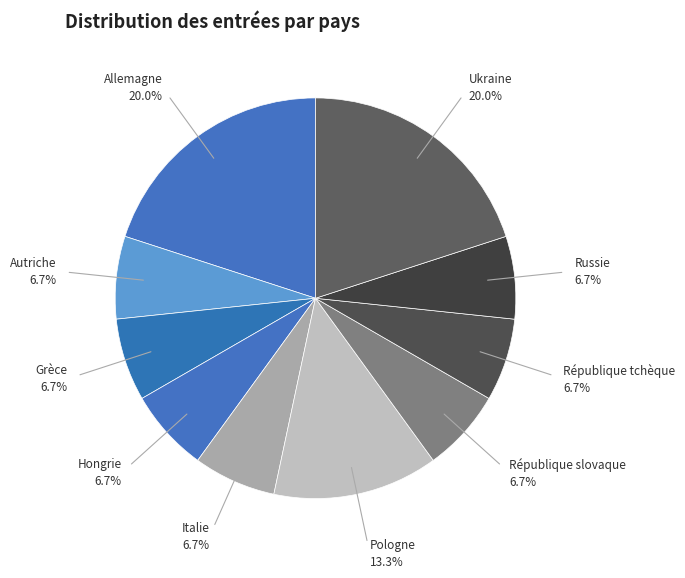

How many segments does this pie chart have?

10